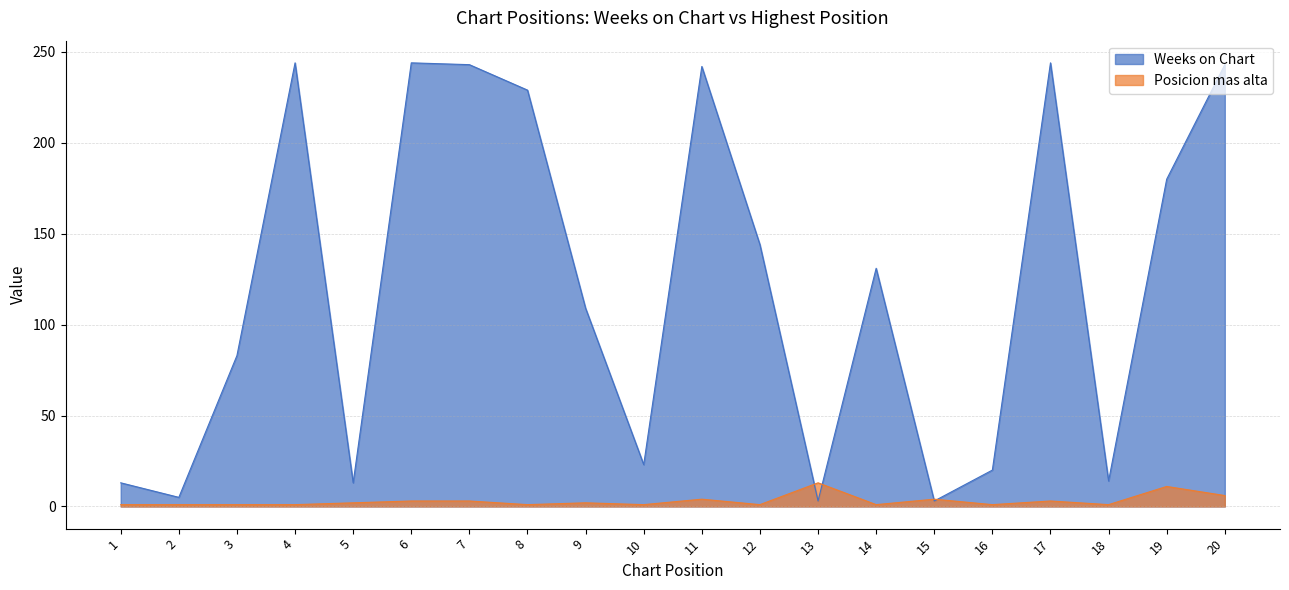

What is the difference between the second highest and minimum values in the Weeks on Chart series?

241